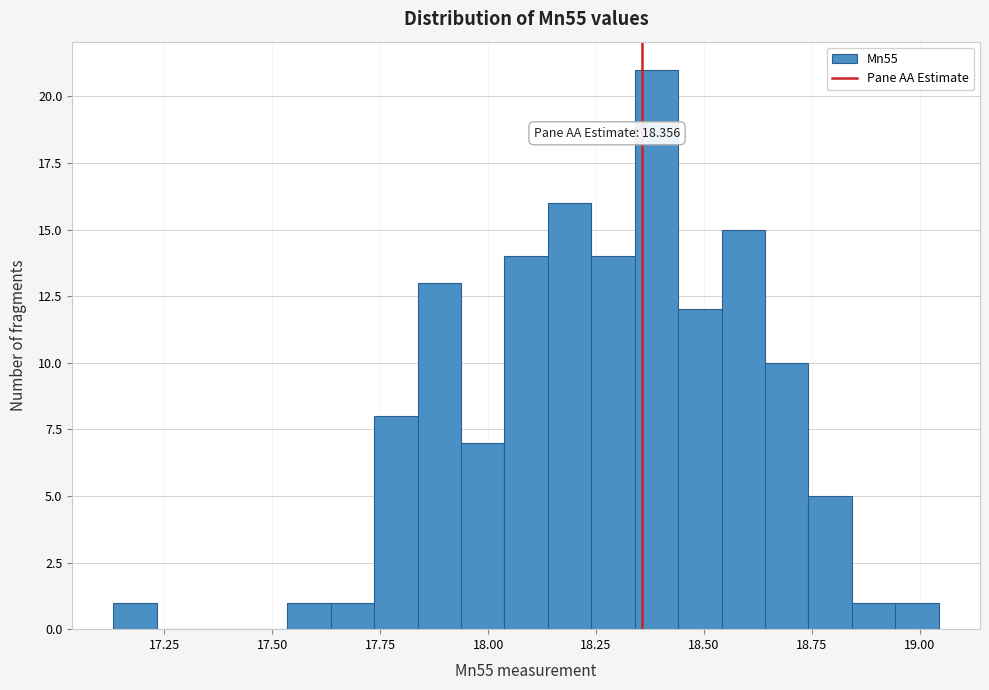

Around what value on the x-axis is the tallest bar? Give the approximate position of its centre, as read against the axis.

18.40